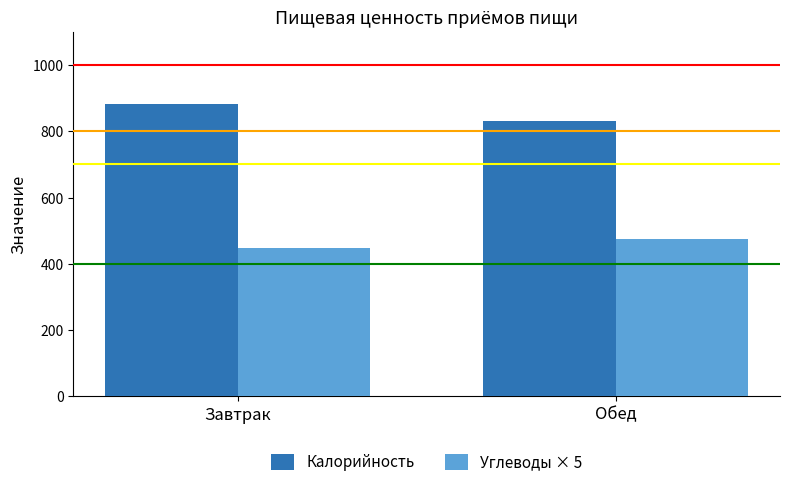

How many distinct data groups are displayed?

2